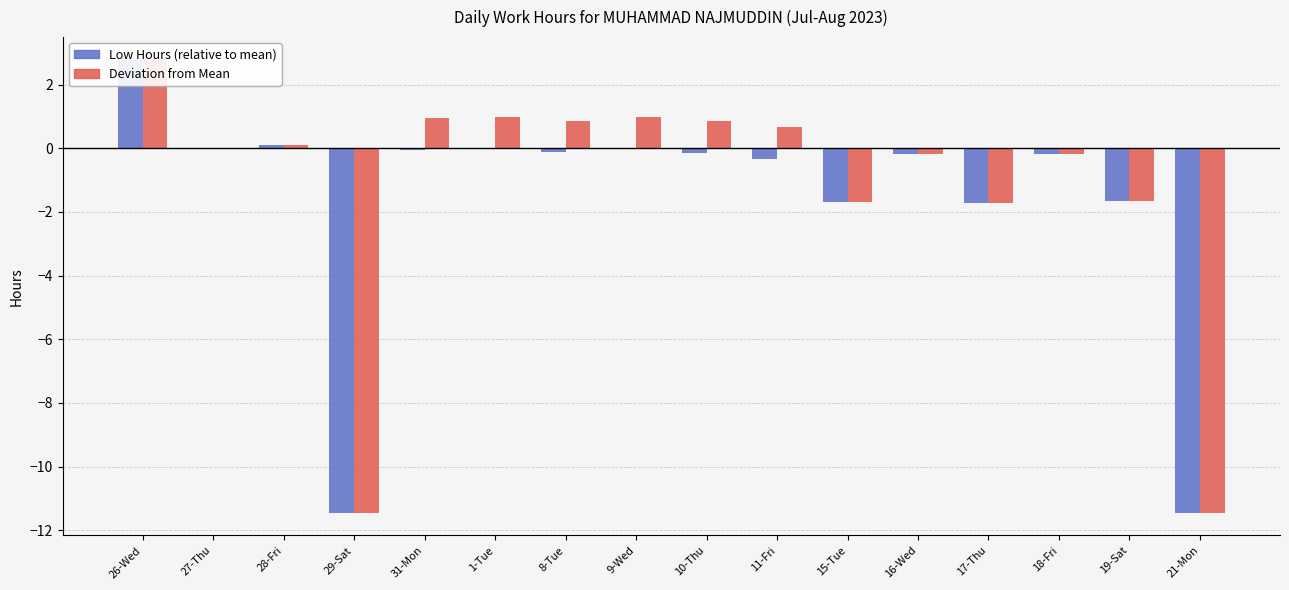

Are the bars grouped side by side (vs. stacked)?

Yes